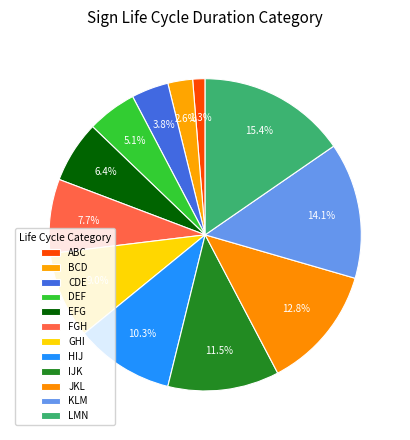

How many segments does this pie chart have?

12